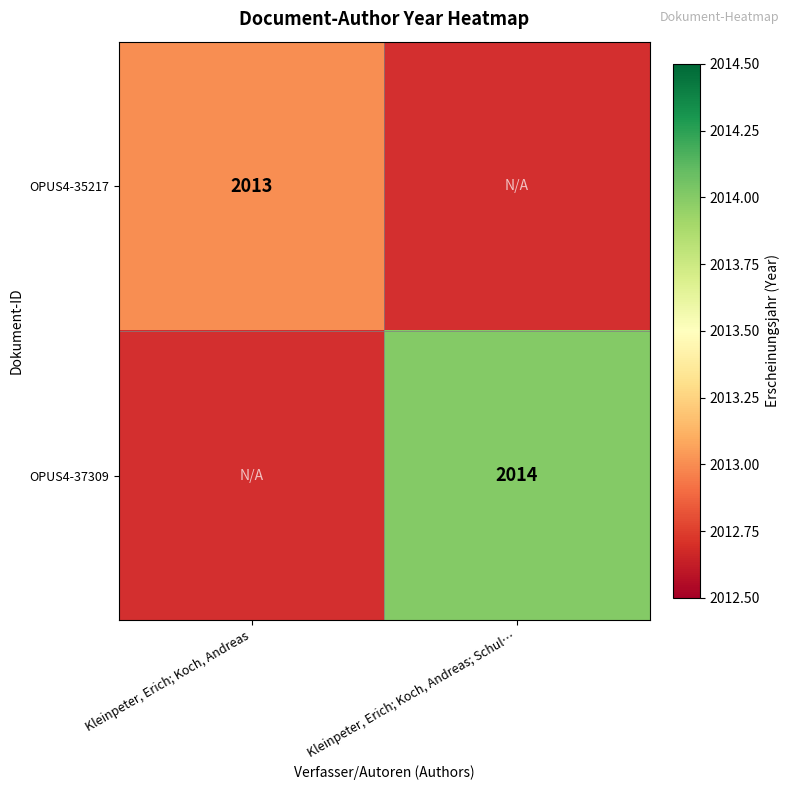

What is the maximum value shown in the chart?

2014.0